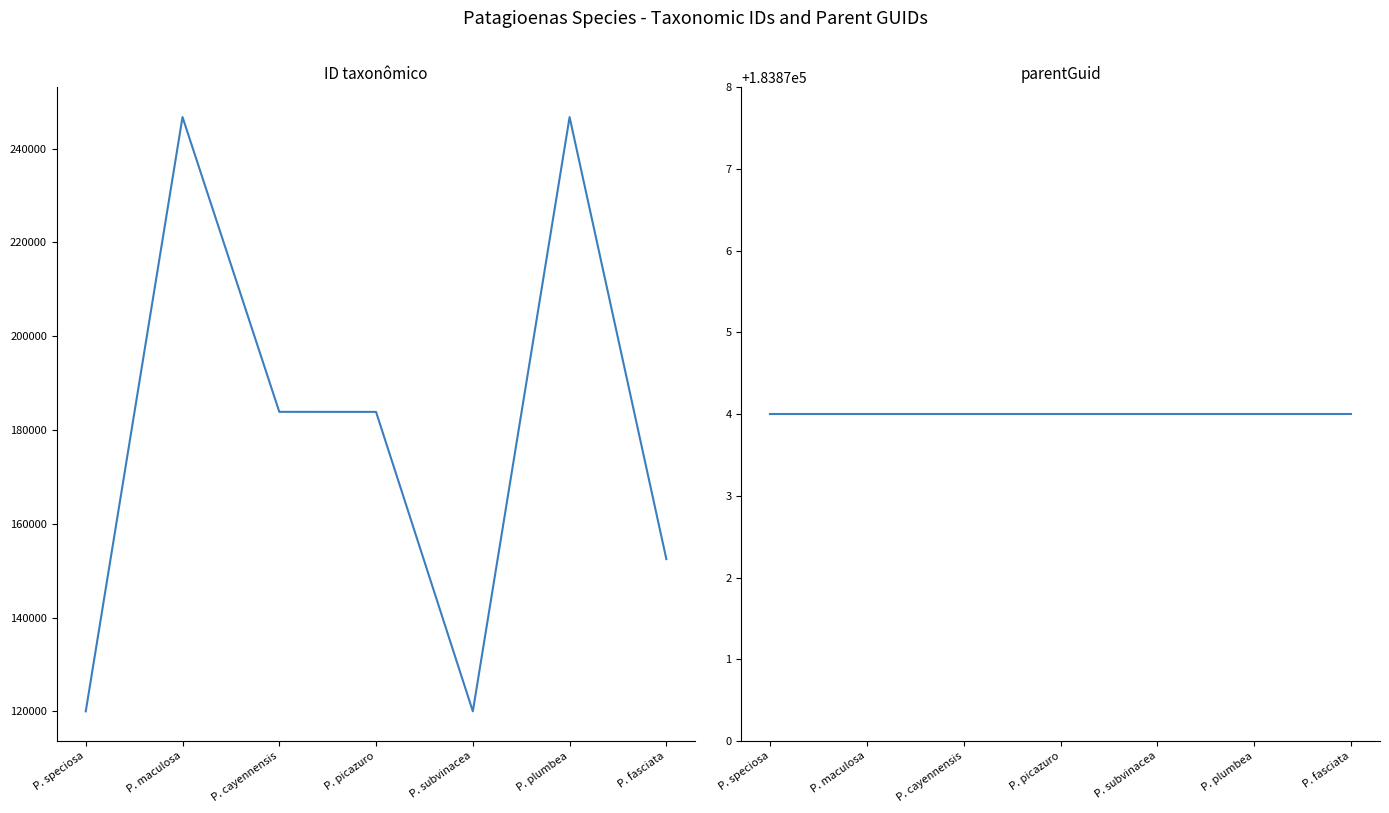

Which series has the largest total across all categories?

parentGuid